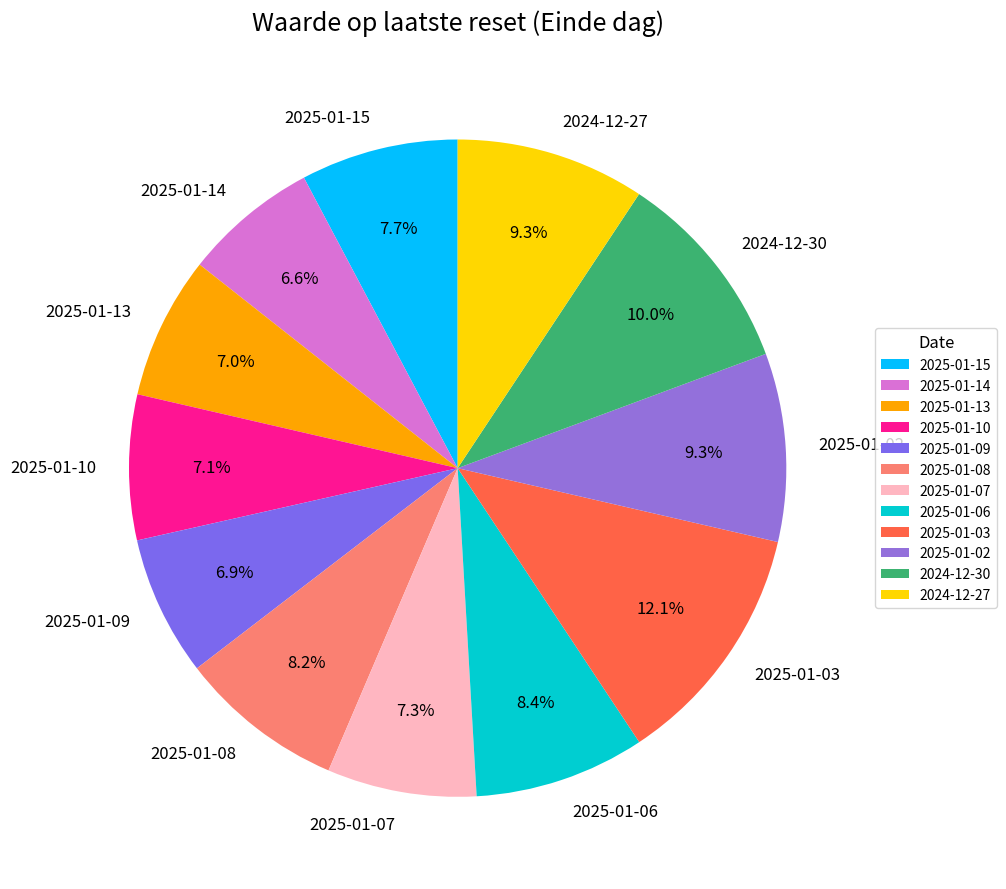

To the nearest percent, what percentage of the pie is 2025-01-14?

7%